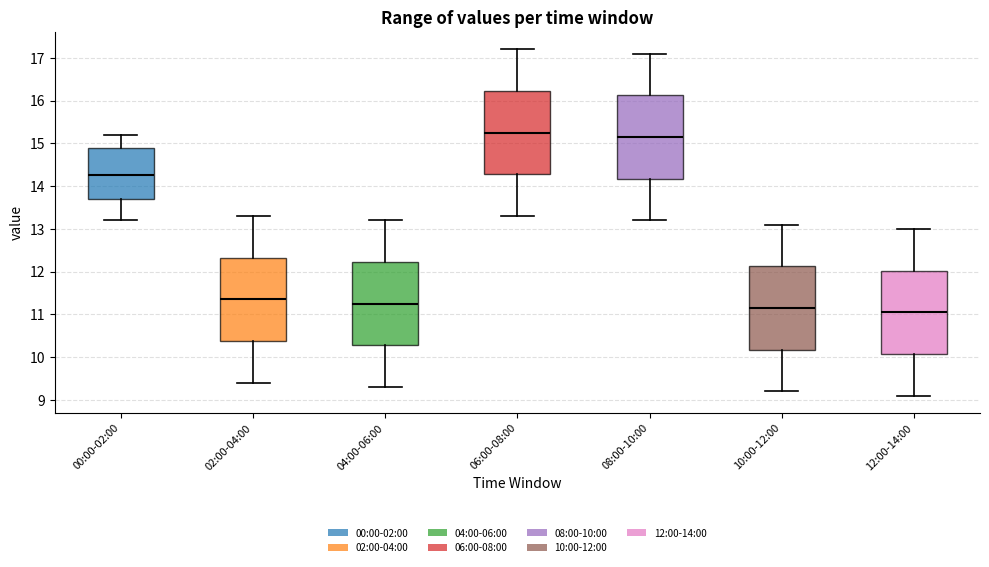

Which box's median line is the highest?

06:00-08:00